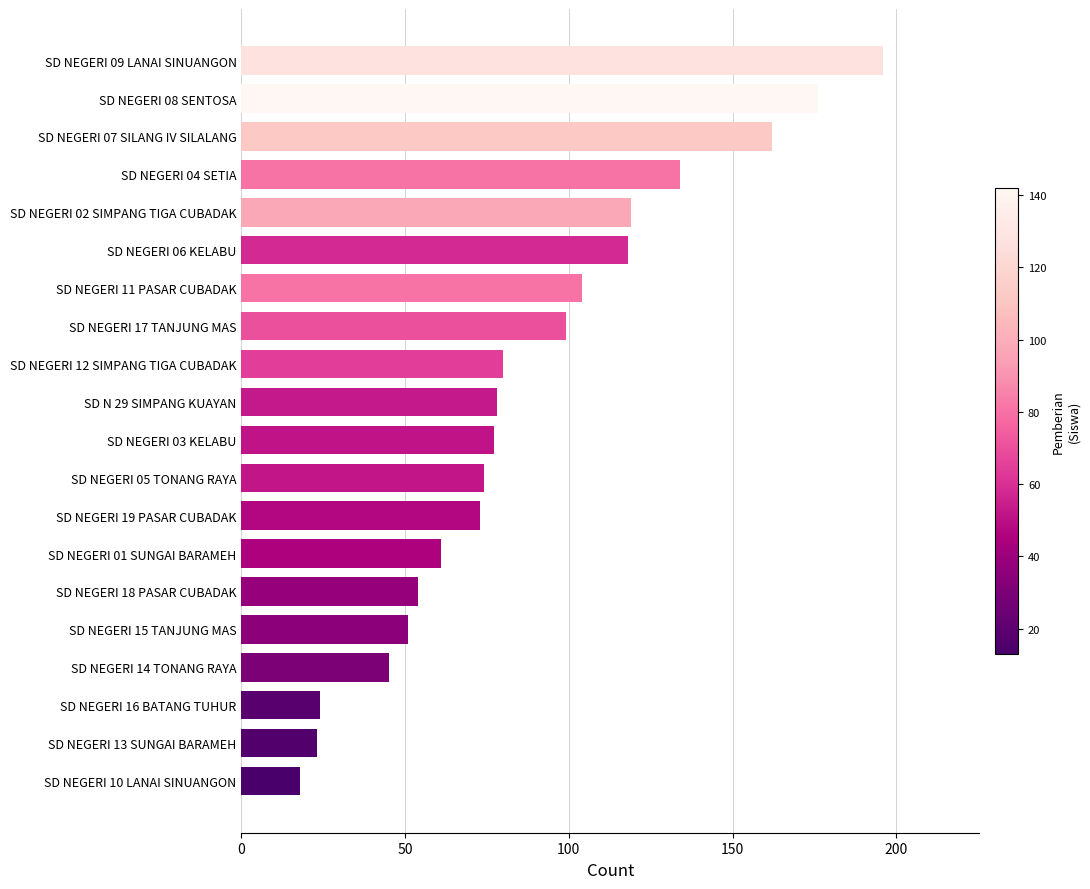

Reading bottom to top, what are all the values shown in this chart?

18	23	24	45	51	54	61	73	74	77	78	80	99	104	118	119	134	162	176	196